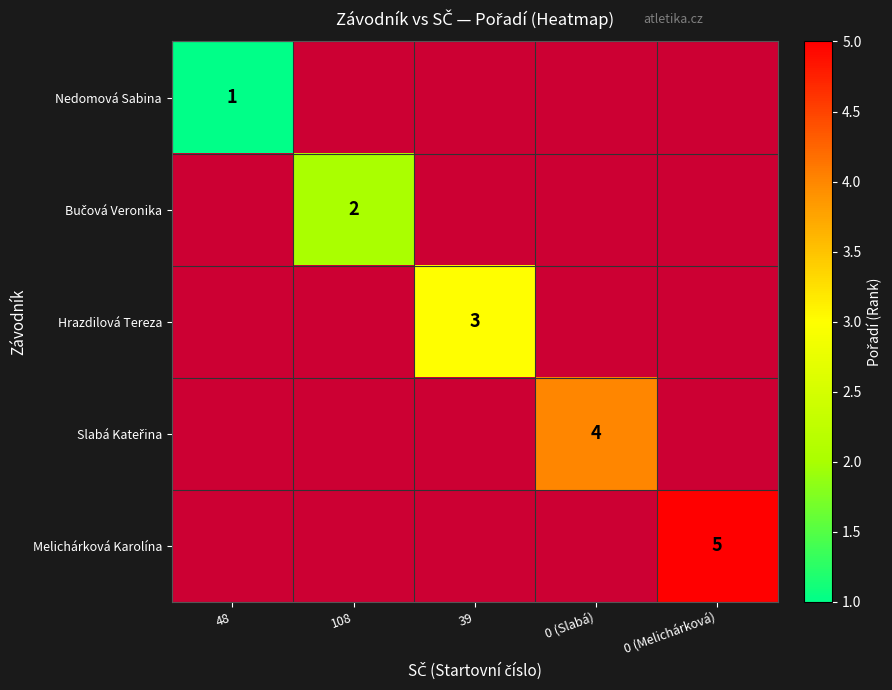

What is the total value across all series at 0 (Slabá)?

4